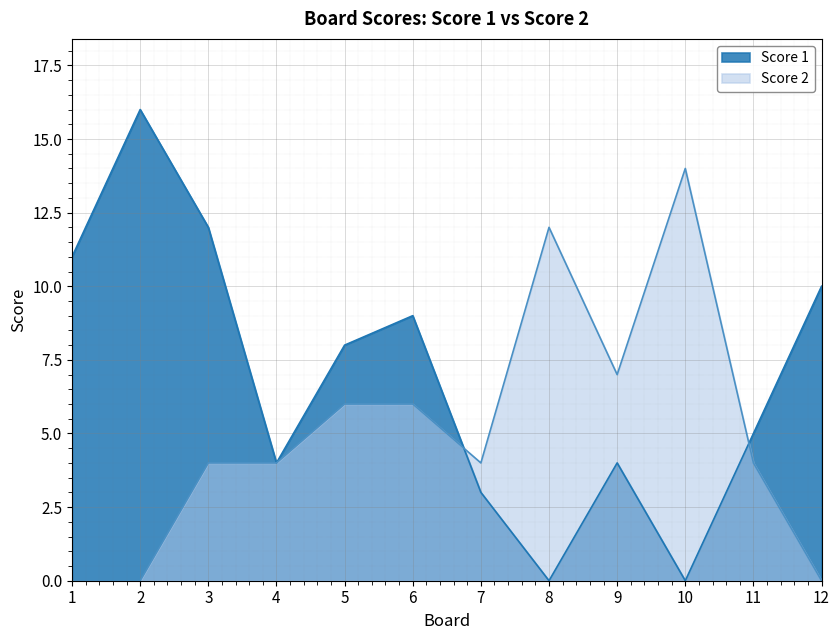

At which category does Score 2 reach its first local peak?

8